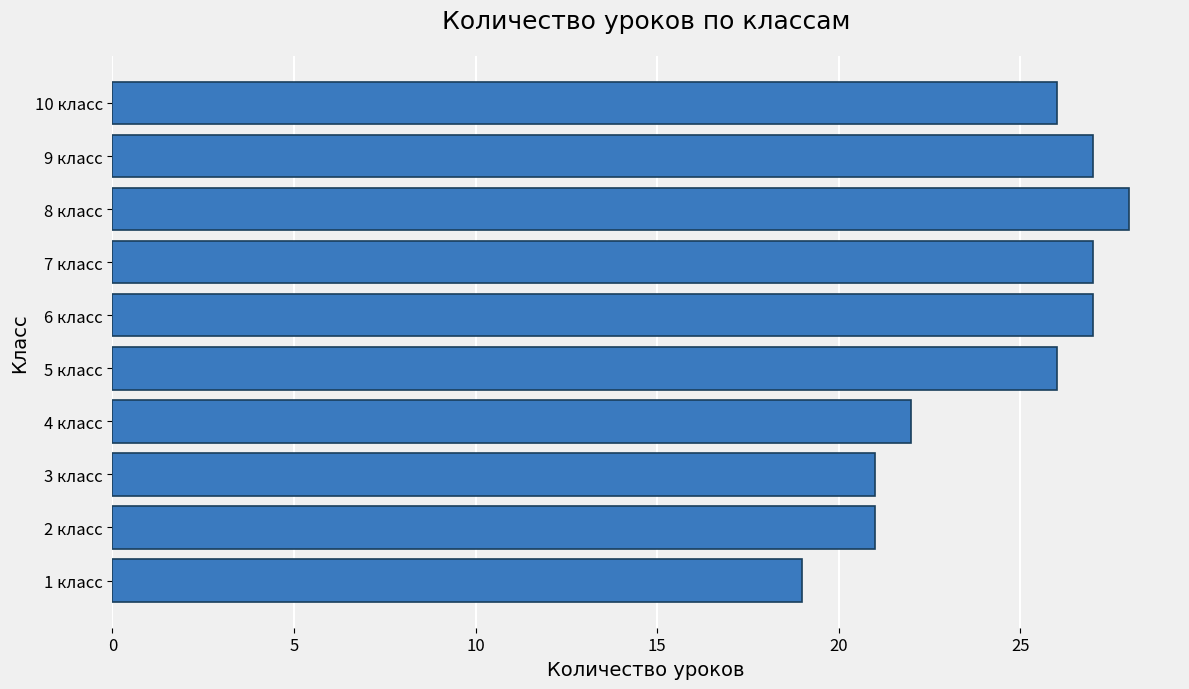

How many bars are there in total?

10